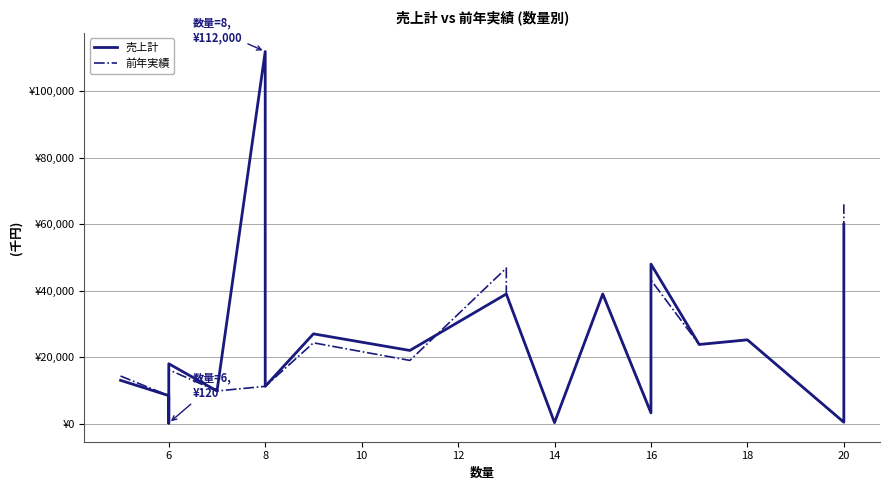

Between 14 and 20, which is larger?

14